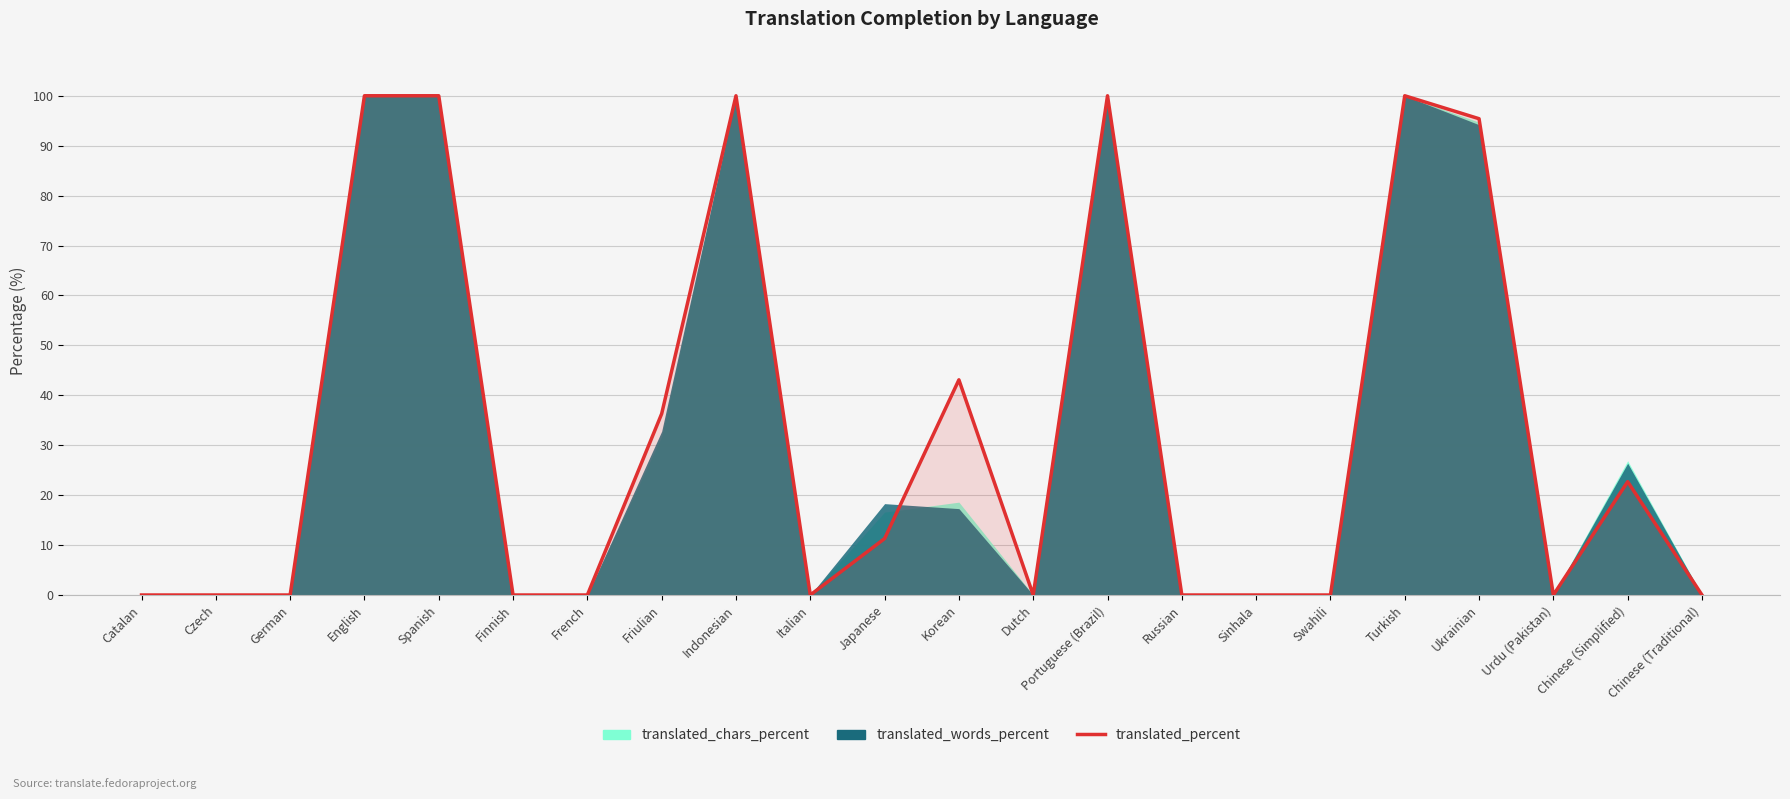

What is the label of the 20th point from the left?

Urdu (Pakistan)